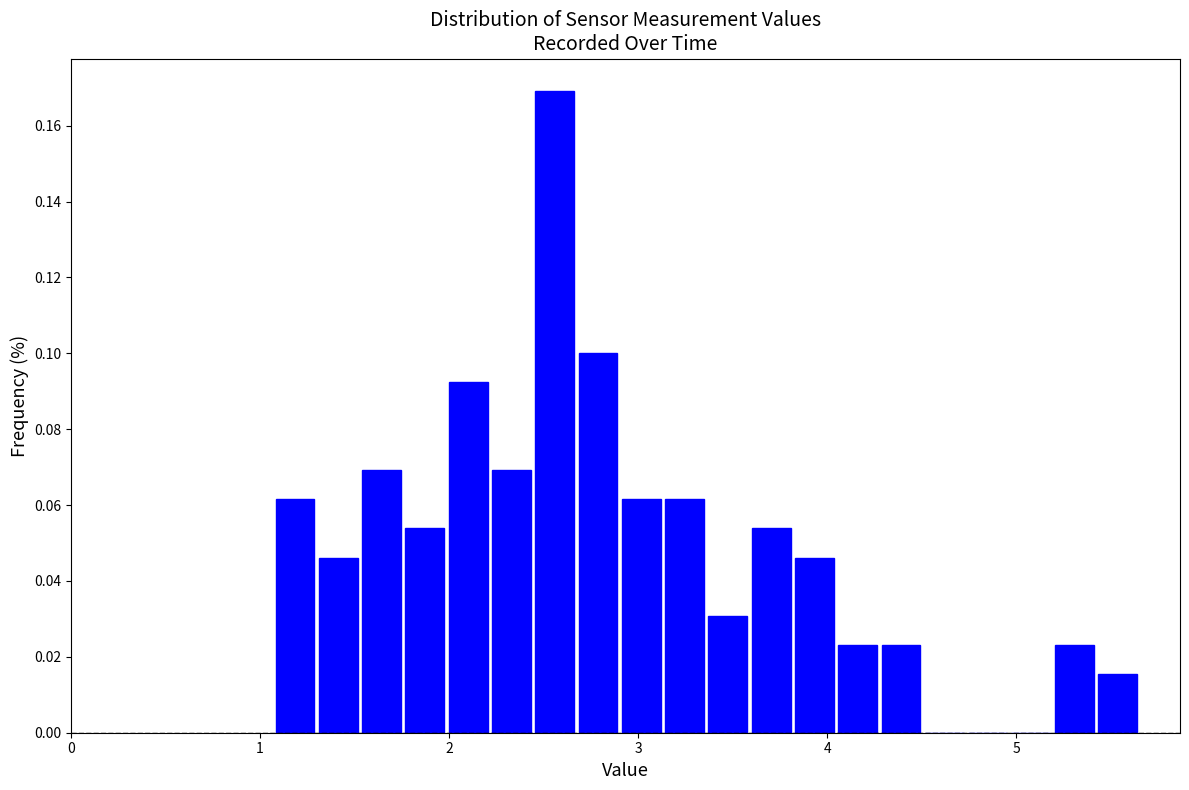

Read against the x-axis, roughly where is the centre of the tallest bar?

2.6